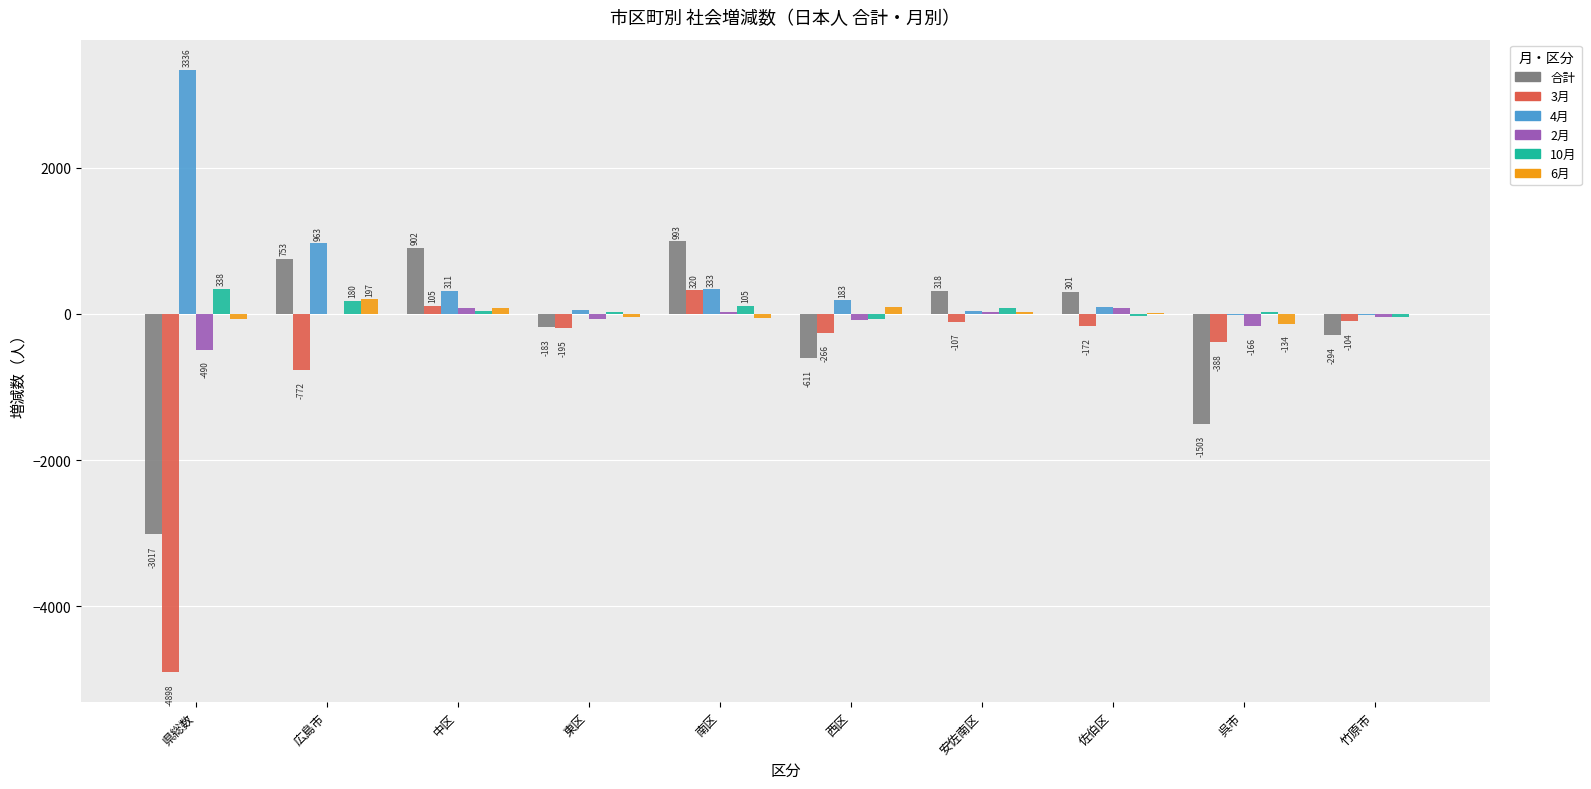

What are all the series names shown in the legend?

合計, 3月, 4月, 2月, 10月, 6月